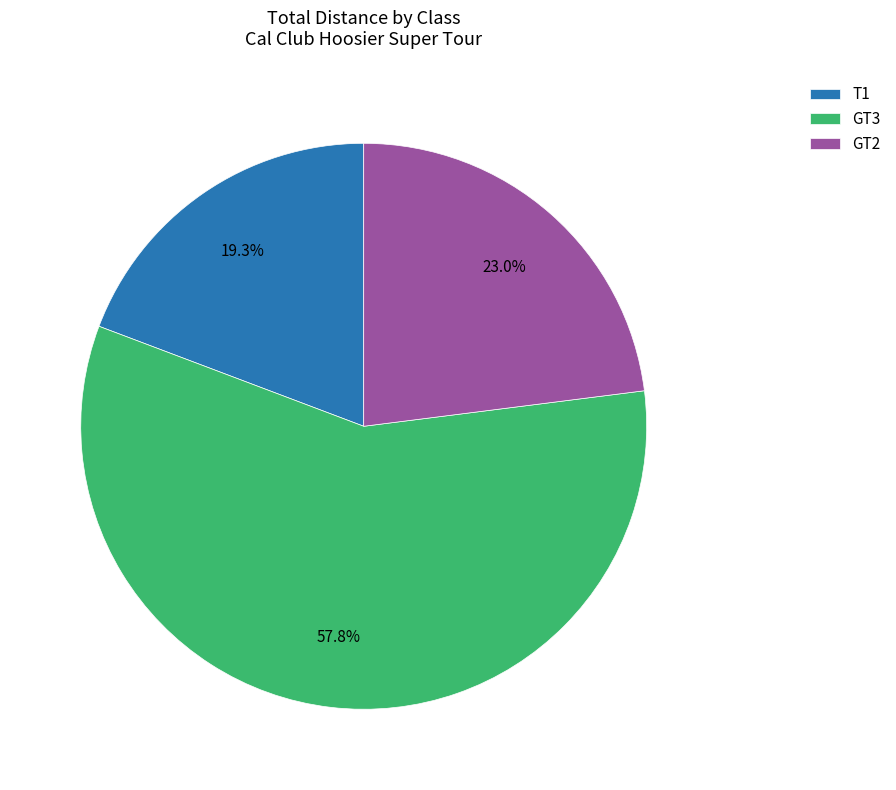

What percentage is NOT represented by T1?

80.7%